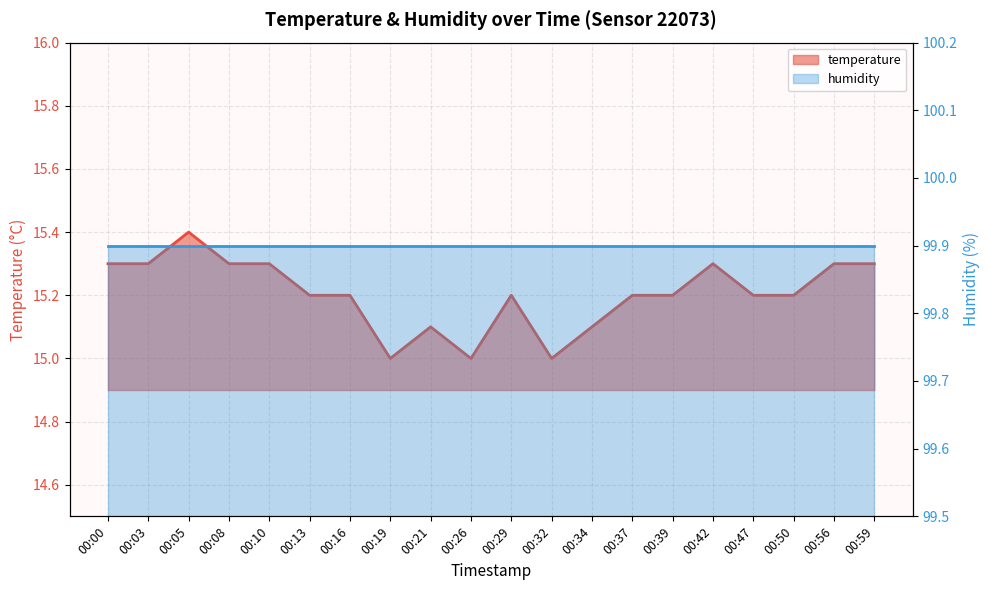

List the labels in order of value, smallest first.

00:19, 00:26, 00:32, 00:21, 00:34, 00:13, 00:16, 00:29, 00:37, 00:39, 00:47, 00:50, 00:00, 00:03, 00:08, 00:10, 00:42, 00:56, 00:59, 00:05